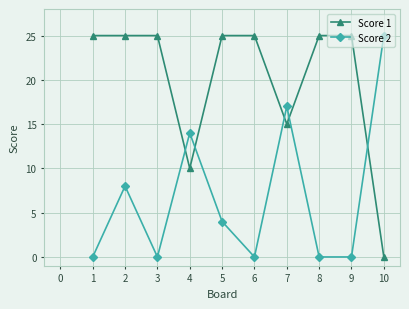

How many data points in Score 2 are less than 4?

5